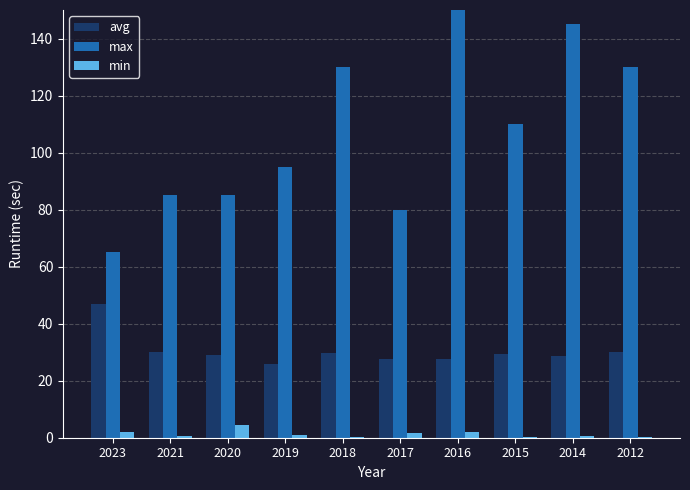

What is the difference between the highest and lowest values at 2018?

129.6